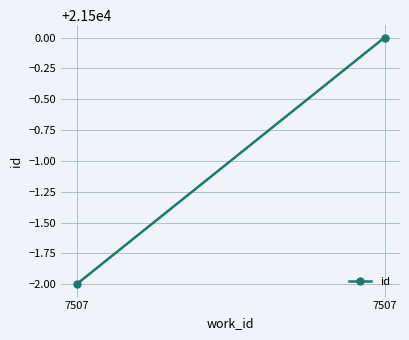

What is the average value?

21499